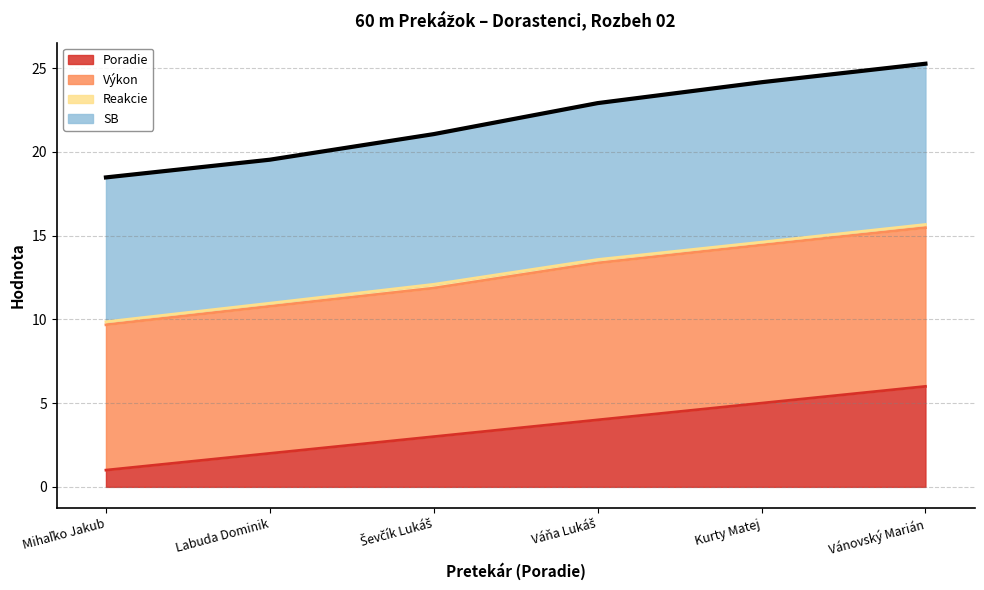

True or false: Poradie and SB intersect in this chart.

False